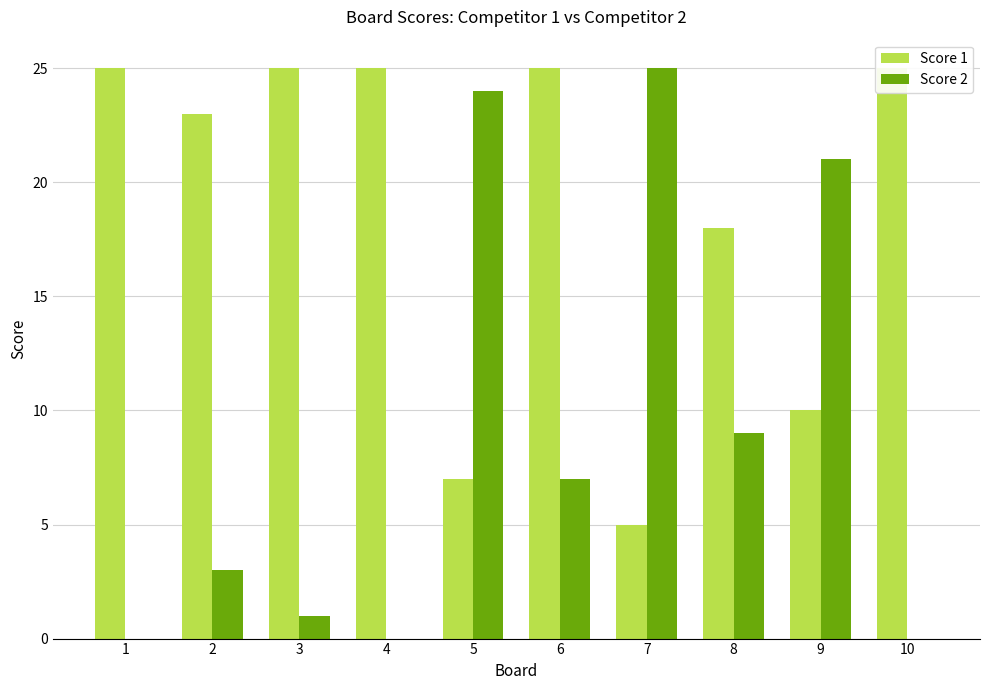

Between 10 and 1, which is larger?

10